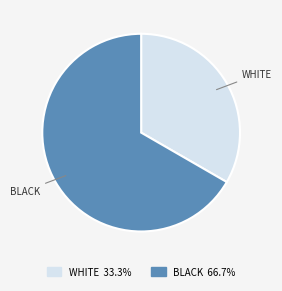

Approximately how many times larger is the value at BLACK compared to WHITE?

2.0